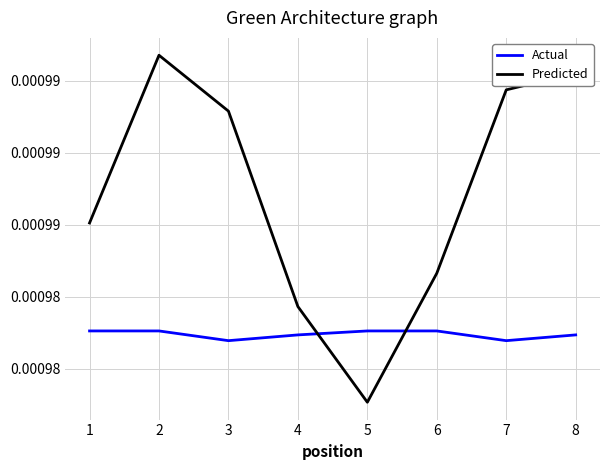

At 6, list the series in order from largest to smallest.

Predicted, Actual